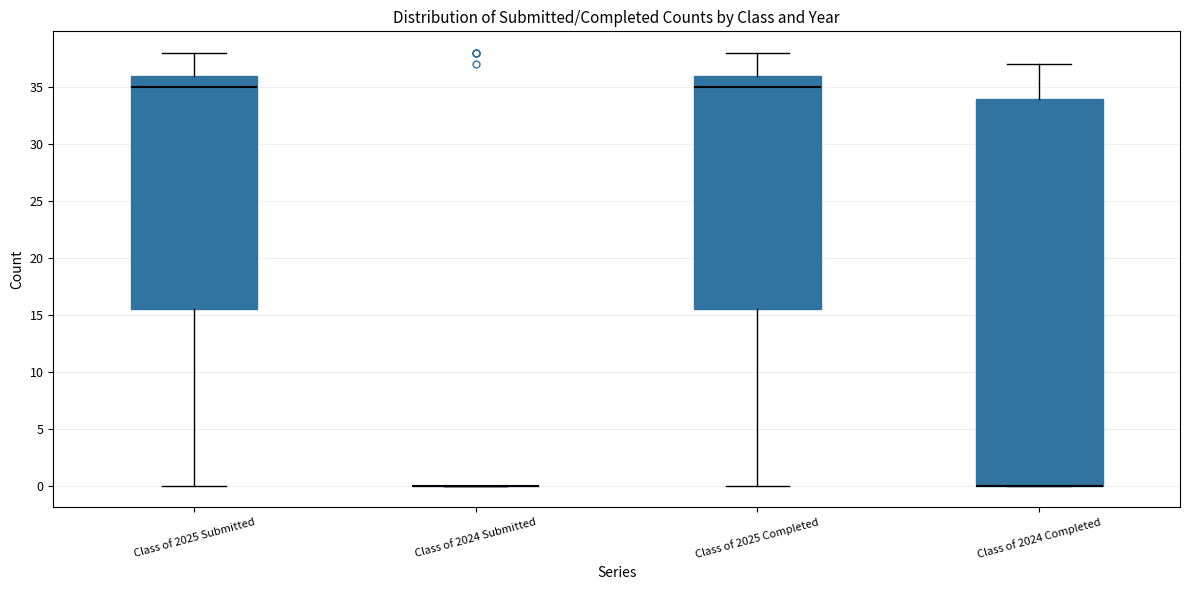

Reading left to right, read every box against the y-axis: the position of its median line, the range the box covers, and the ends of its whiskers. The values are not printed on the chart, so give them approximately, as read against the axis.

Class of 2025 Submitted: median 35.0, box 15.5 to 36.0, whiskers 0.0 to 38.0
Class of 2024 Submitted: box collapsed to a line at 0.0, whiskers 0.0 to 0.0
Class of 2025 Completed: median 35.0, box 15.5 to 36.0, whiskers 0.0 to 38.0
Class of 2024 Completed: median 0.0 (drawn on the box's lower edge), box 0.0 to 34.0, whiskers 0.0 to 37.0